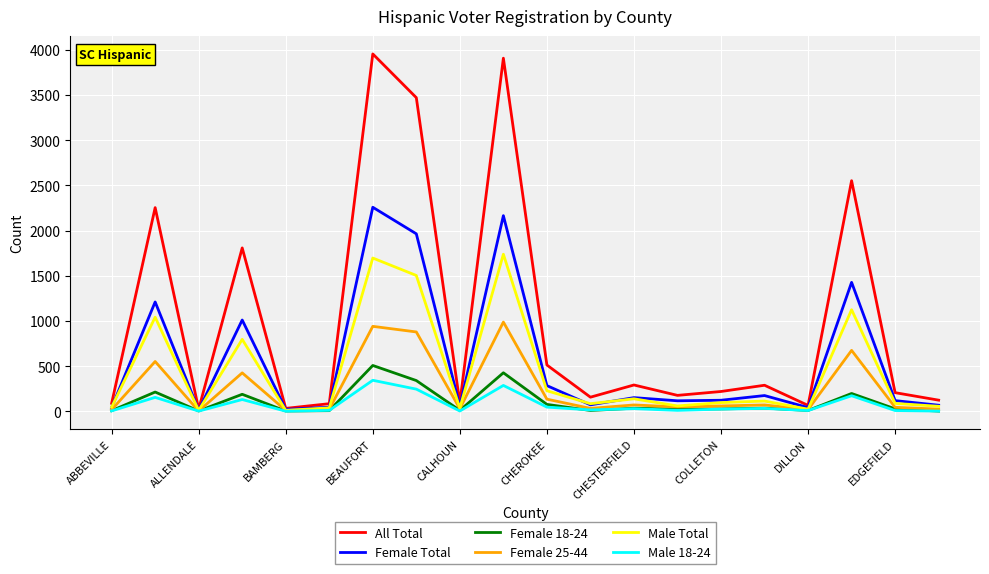

What is the minimum value for Female 25-44?

4